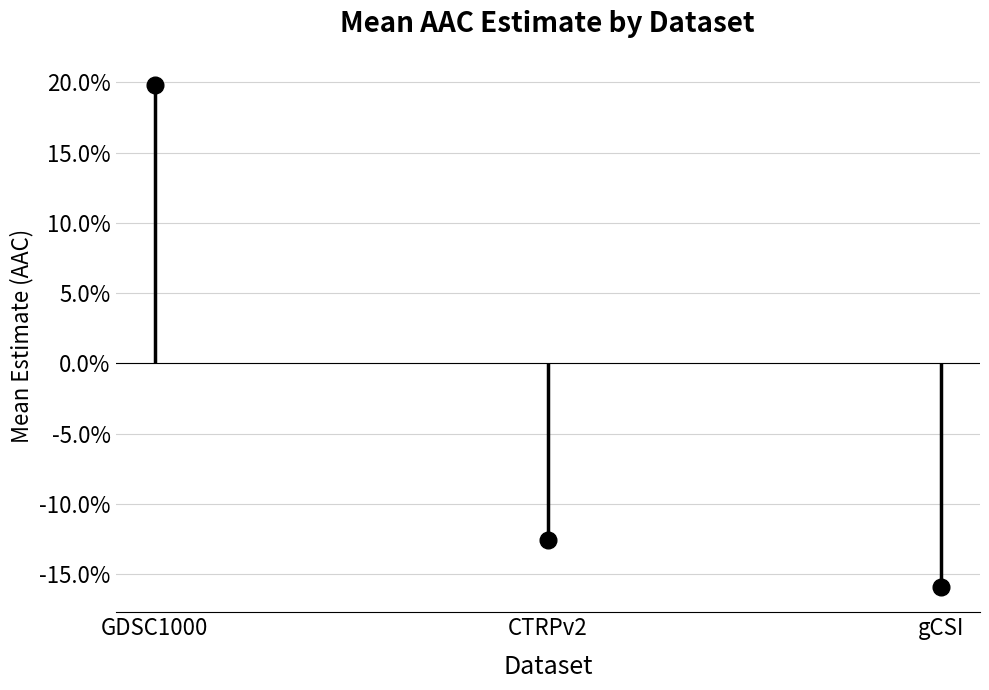

How many distinct data groups are displayed?

1